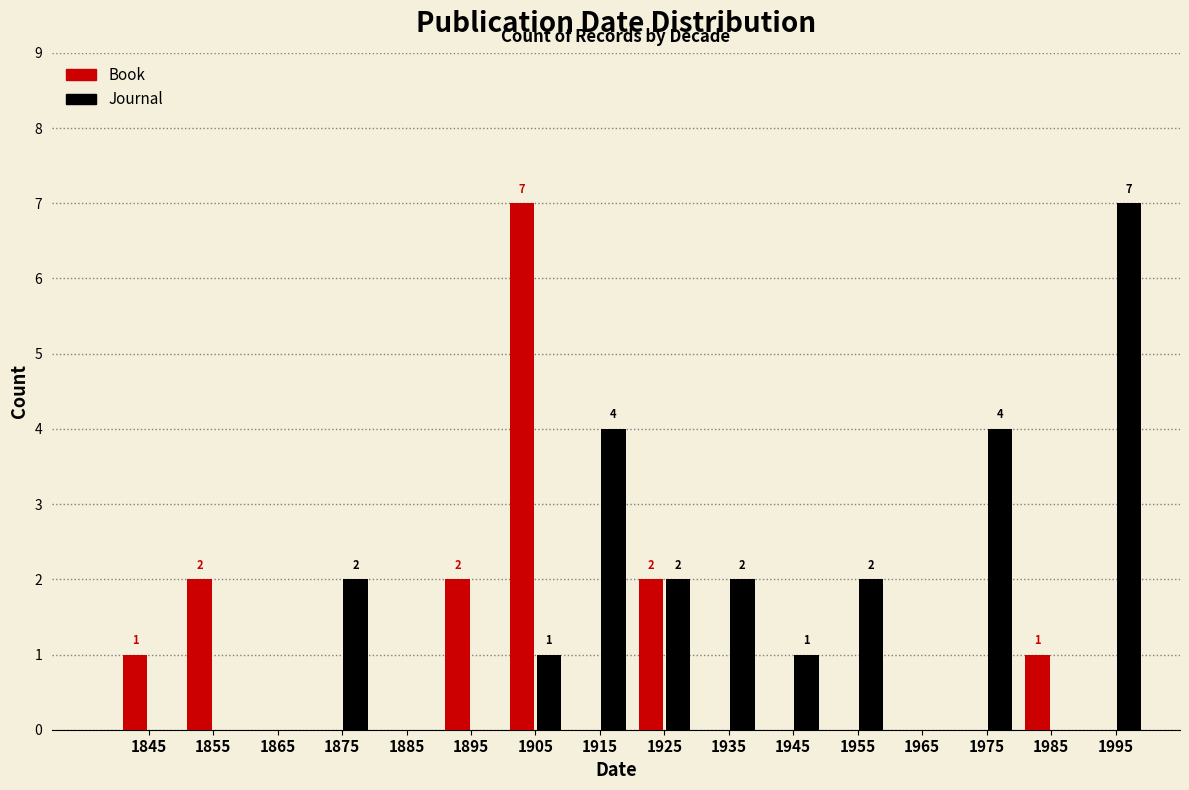

In the Book series, which range on the x-axis has the tallest bar?

1900 to 1910